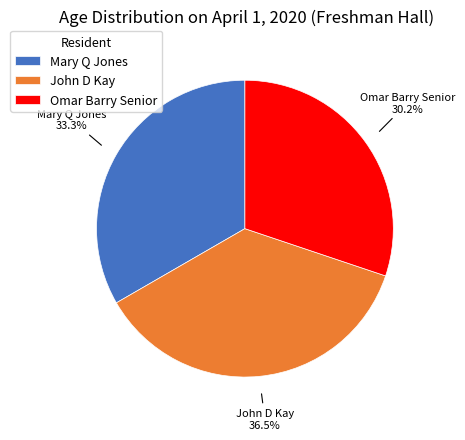

True or false: John D Kay accounts for 42% of the total.

False